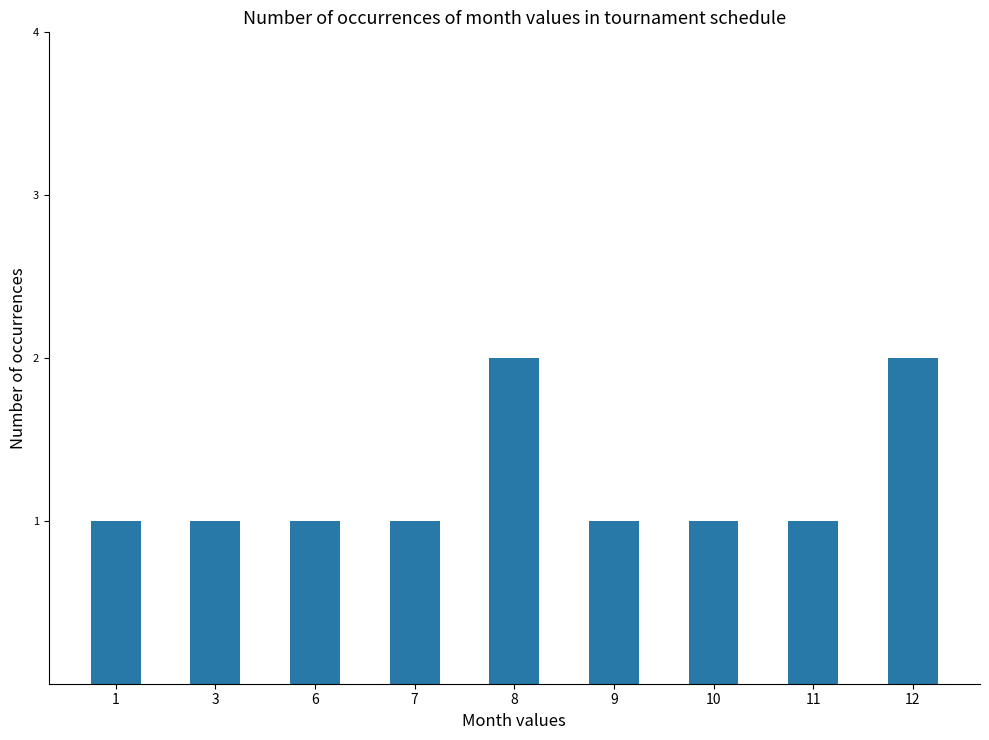

The value at 11 is 1. True or false?

True